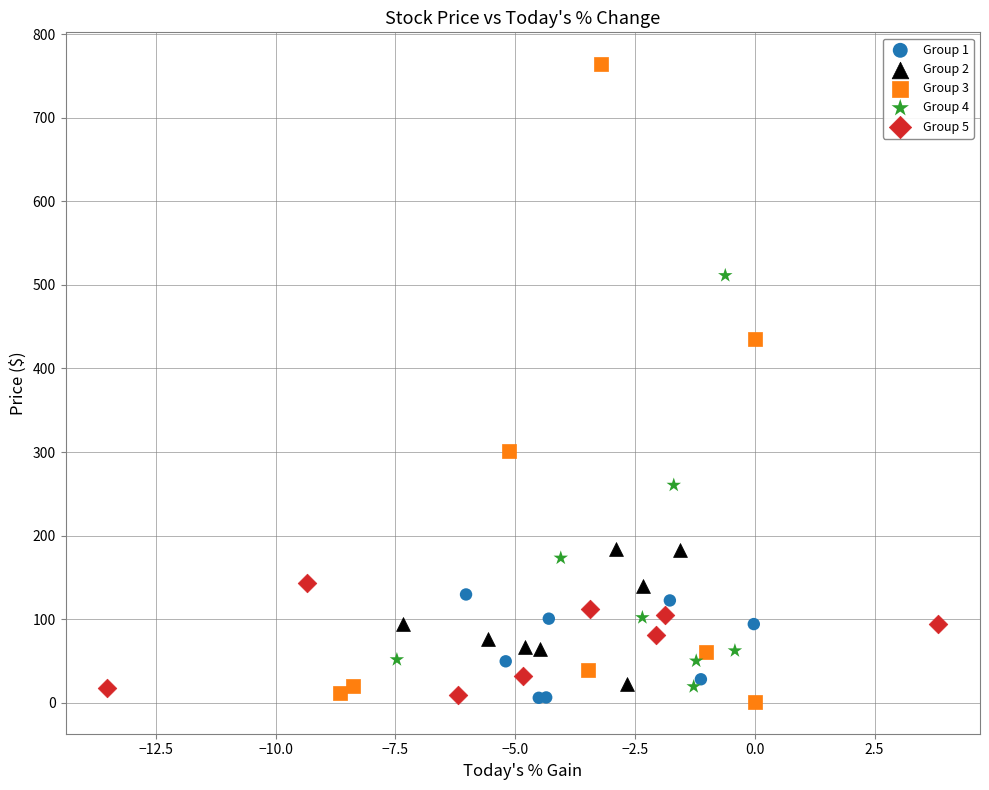

Which series reaches the maximum Y coordinate?

Group 3